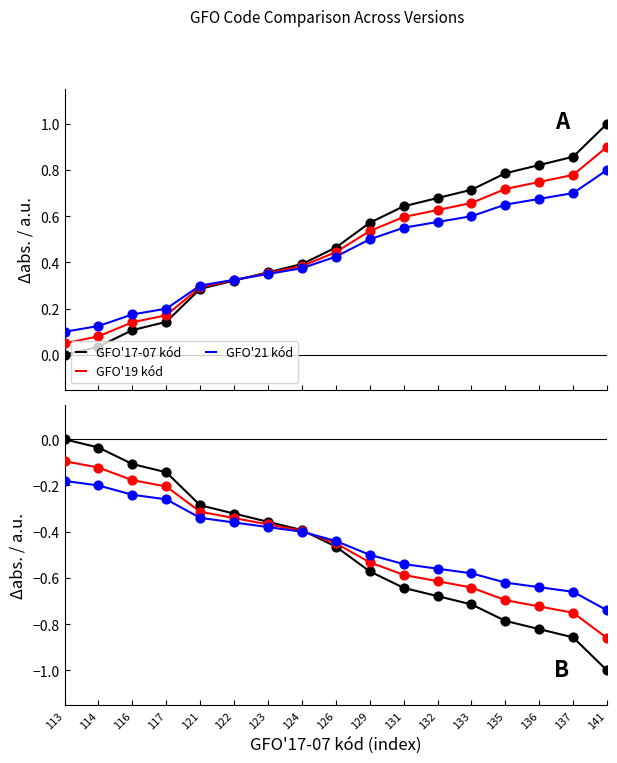

What is the total value across all series at 113?

-0.3